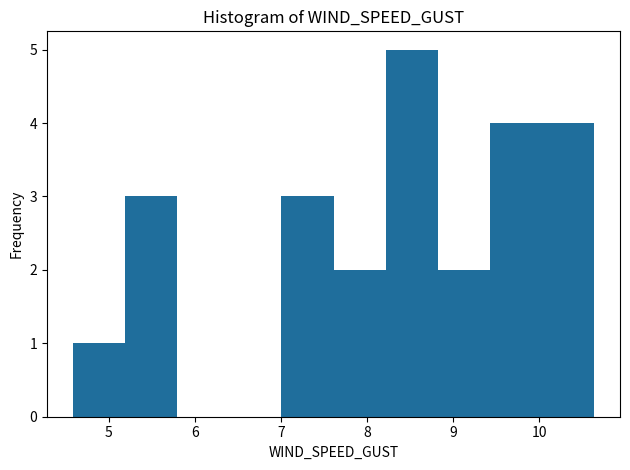

Over which range of the x-axis is the bar tallest?

8.2 to 8.8